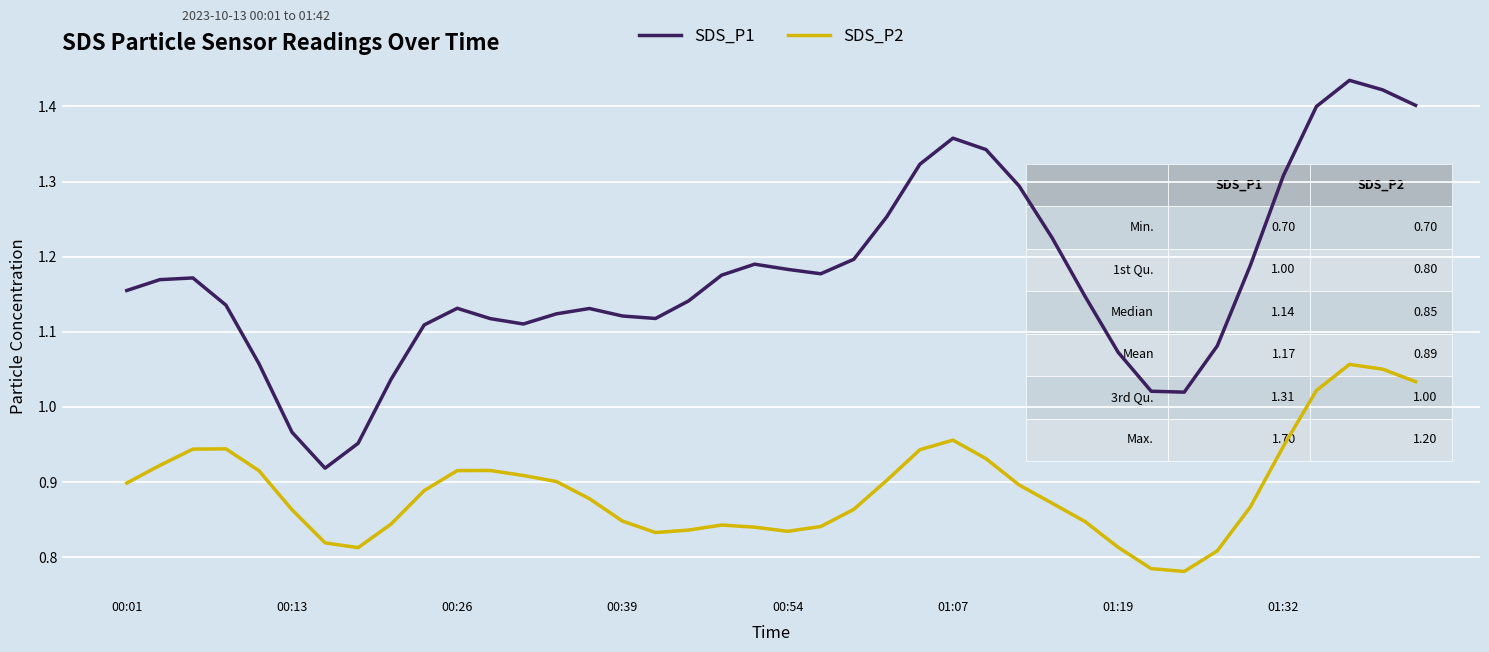

True or false: SDS_P2 and SDS_P1 cross at least once.

False